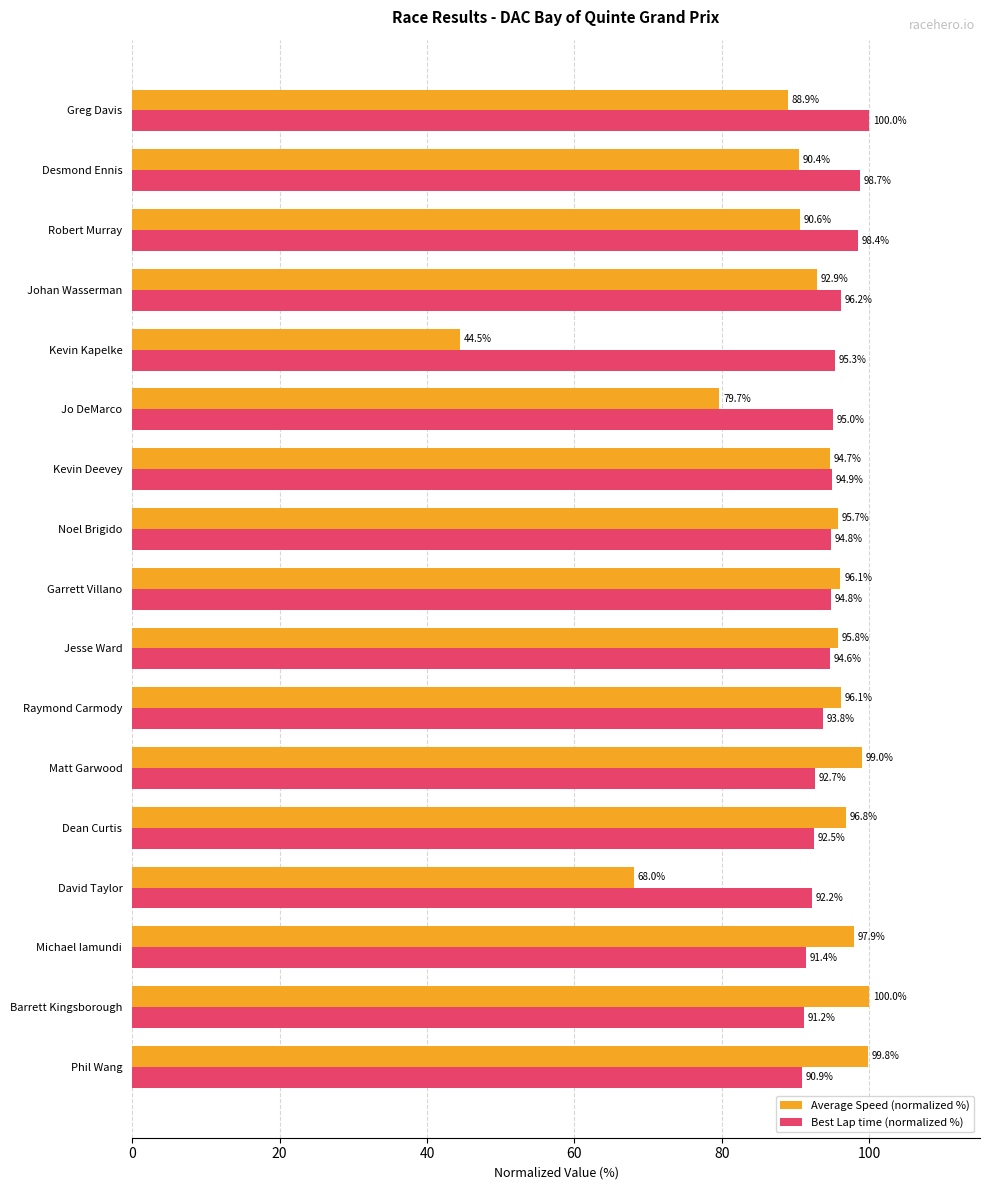

At which label is Best Lap time (normalized %) closest to 95?

Jo DeMarco